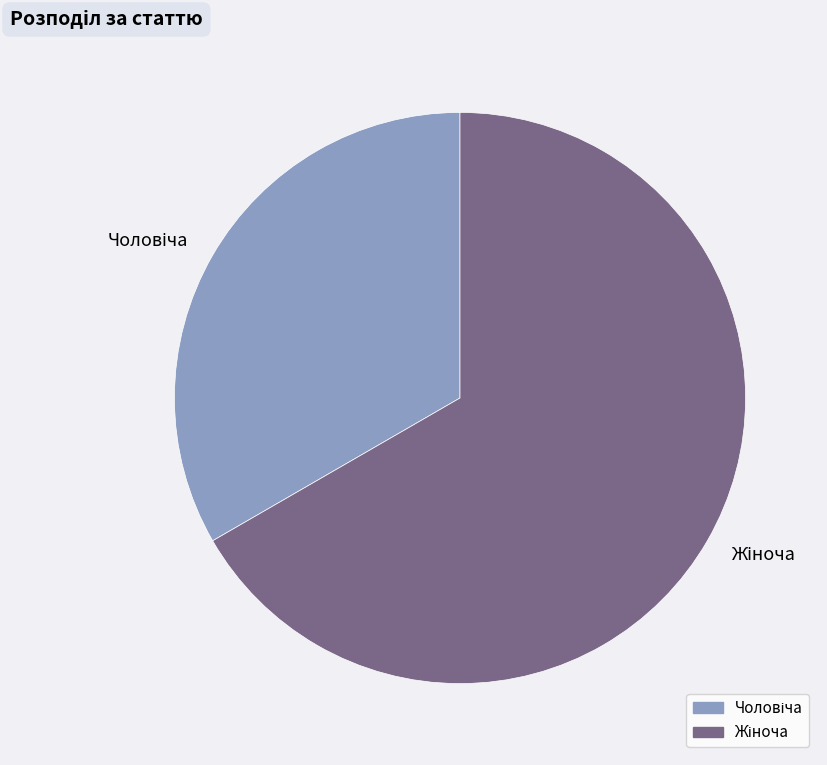

True or false: Чоловіча accounts for 33% of the total.

True